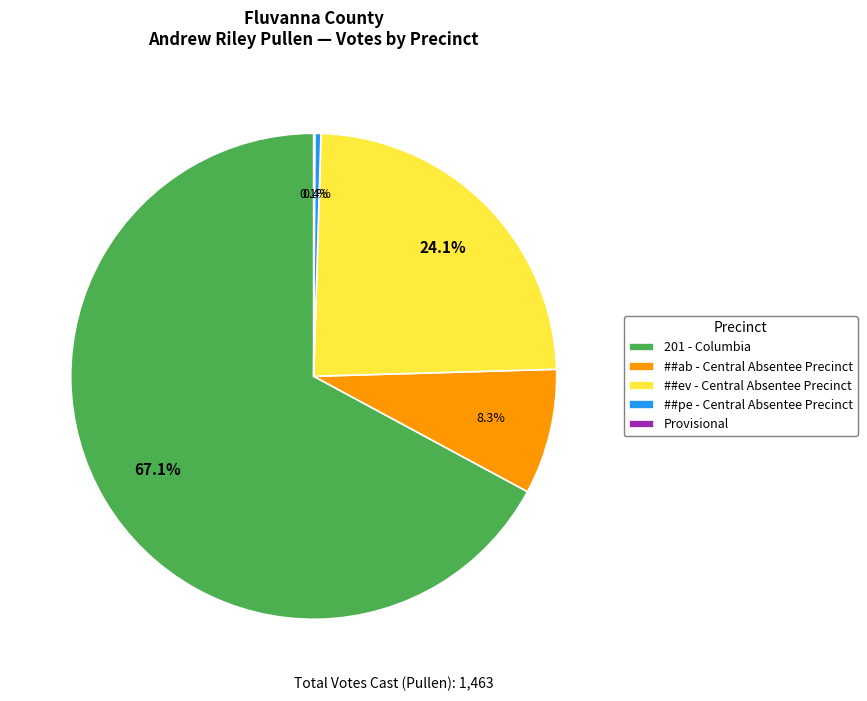

Do 201 - Columbia and ##ev - Central Absentee Precinct together represent more than half of the pie?

Yes